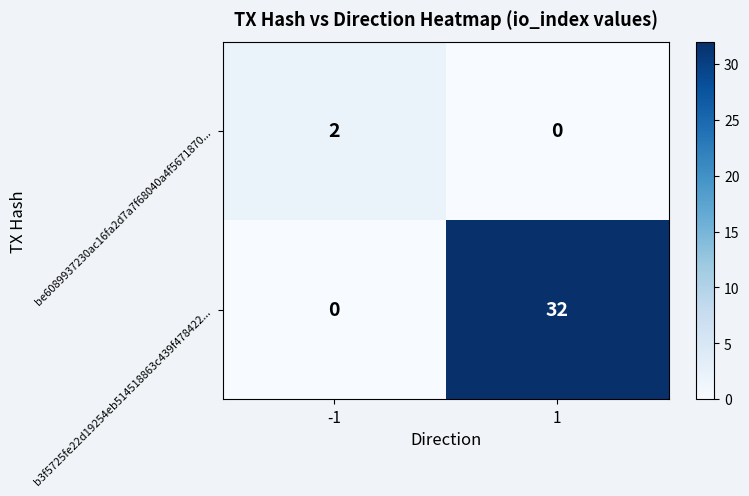

What is the average value of the b3f5725fe22d19254eb514518863c439f478422... series?

16